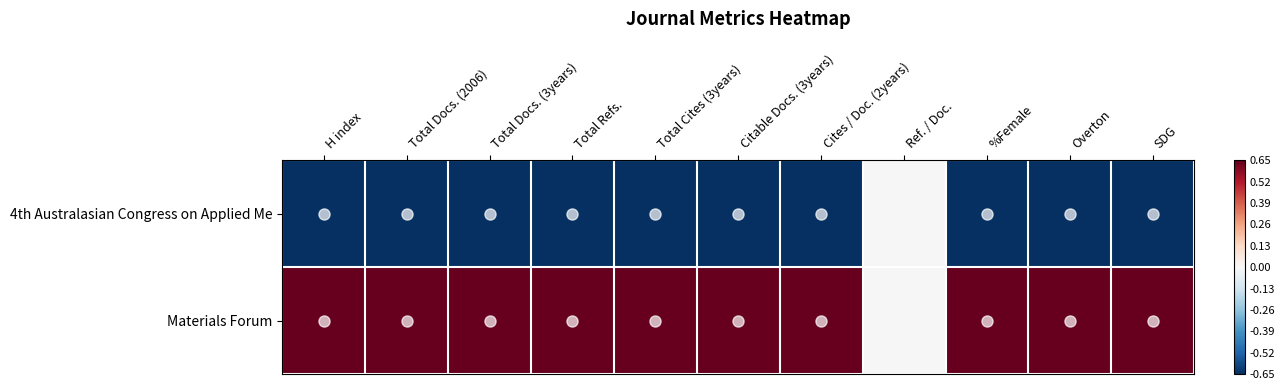

Reading left to right, list all the values displayed in this chart.

Materials Forum: H index=1	Total Docs. (2006)=1	Total Docs. (3years)=1	Total Refs.=1	Total Cites (3years)=1	Citable Docs. (3years)=1	Cites / Doc. (2years)=1	Ref. / Doc.=0	%Female=1	Overton=1	SDG=1
4th Australasian Congress on Applied Me: H index=-1	Total Docs. (2006)=-1	Total Docs. (3years)=-1	Total Refs.=-1	Total Cites (3years)=-1	Citable Docs. (3years)=-1	Cites / Doc. (2years)=-1	Ref. / Doc.=0	%Female=-1	Overton=-1	SDG=-1